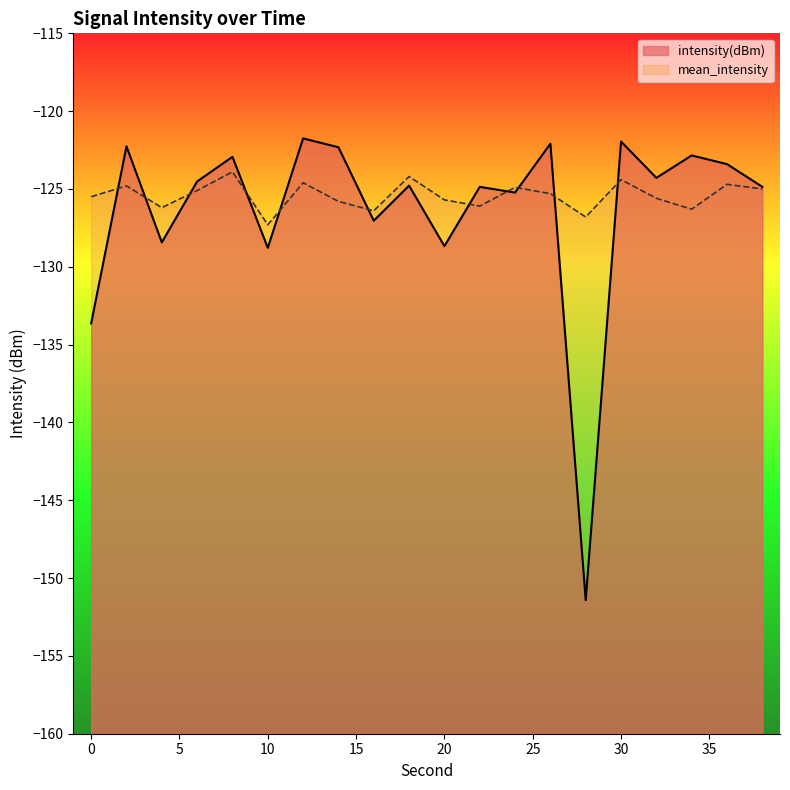

How many times do intensity(dBm) and mean_intensity cross each other?

11